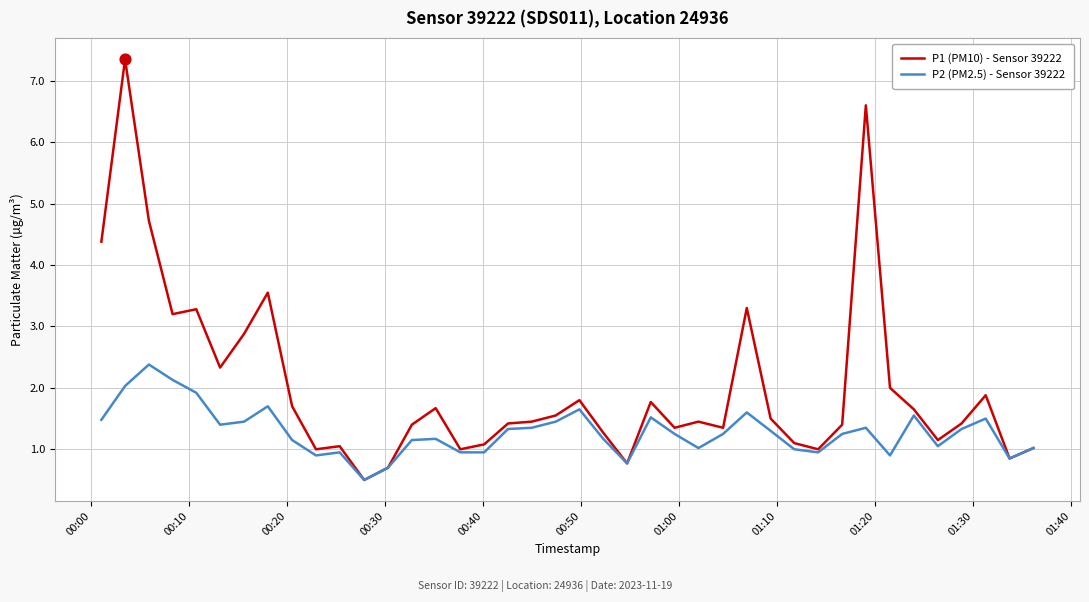

Which series has the widest spread of values?

P1 (PM10) - Sensor 39222